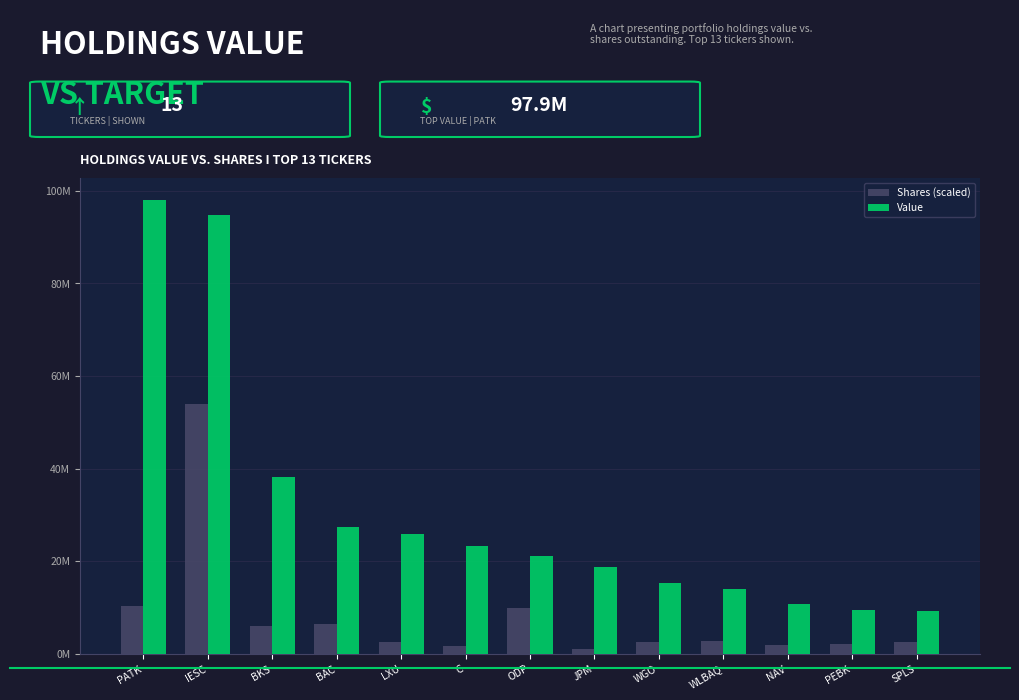

Are the bars horizontal?

No